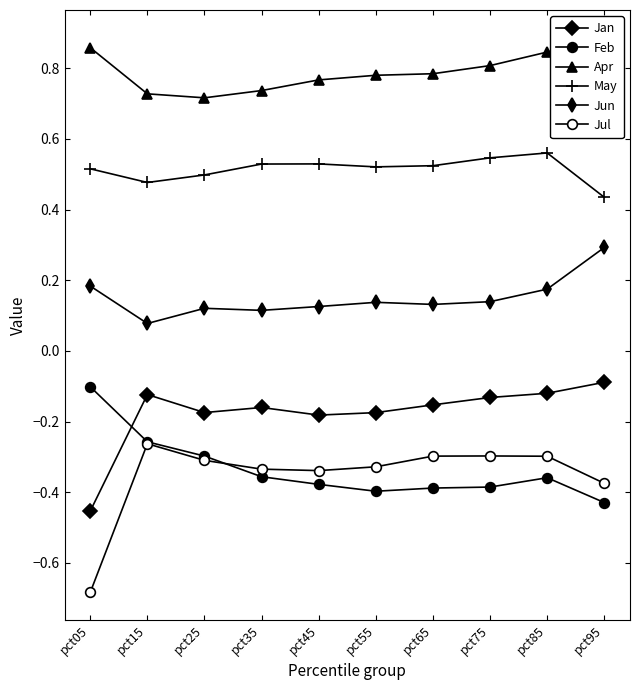

The value of May at pct35 is 0.5. True or false?

True